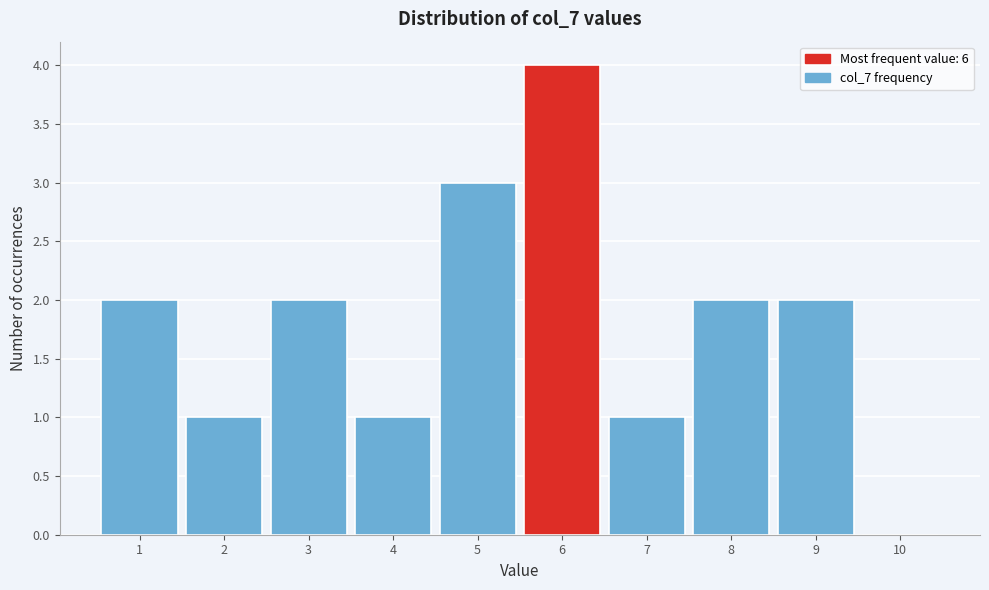

Reading left to right, list all the values displayed in this chart.

1=2	2=1	3=2	4=1	5=3	6=4	7=1	8=2	9=2	10=0